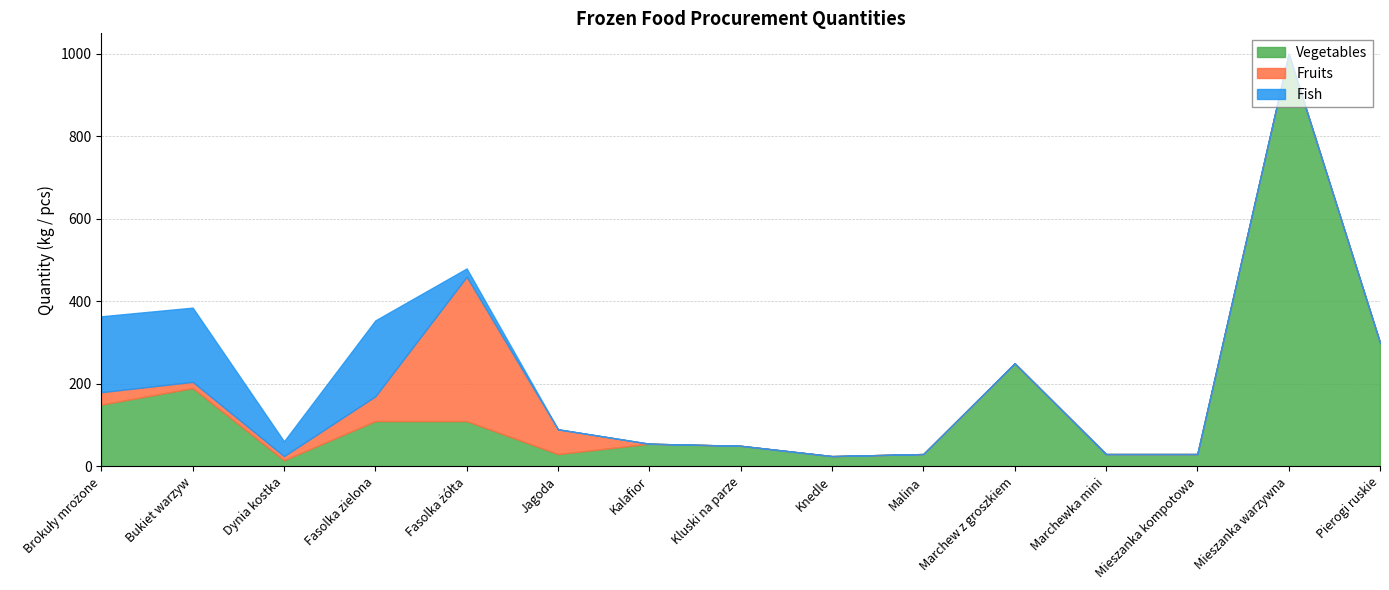

What is the label of the 13th point from the right?

Dynia kostka